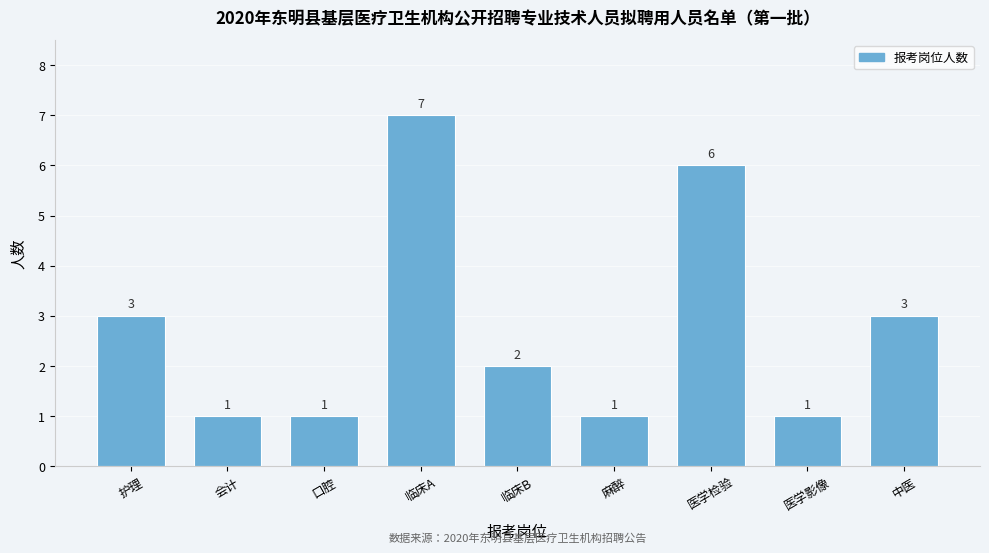

Reading left to right, what are all the values shown in this chart?

3	1	1	7	2	1	6	1	3